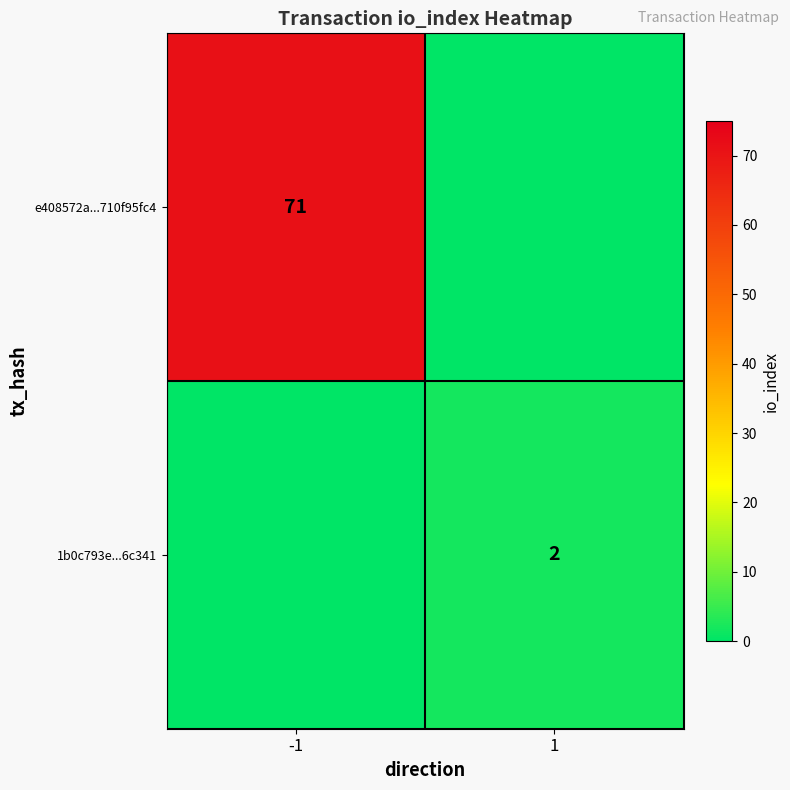

What is the total value across all series at -1?

71